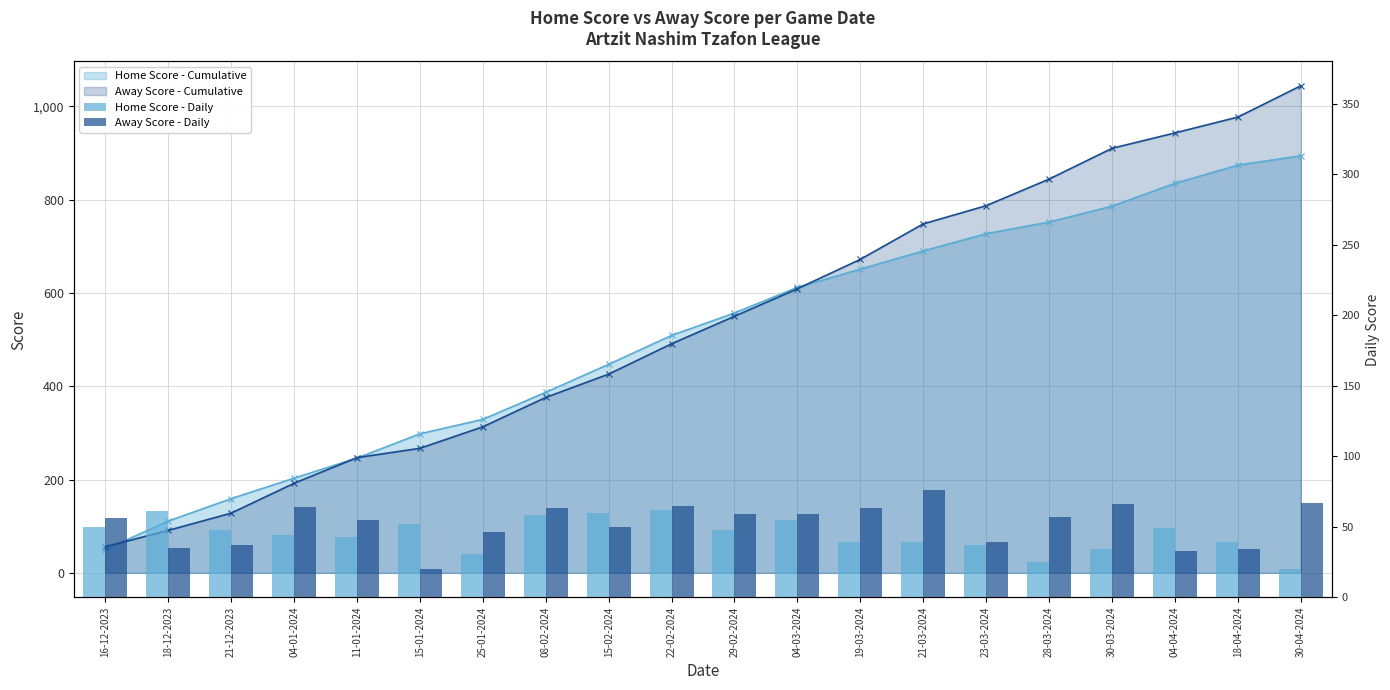

What is the difference between the maximum and second lowest values in the Away Score - Daily series?

43